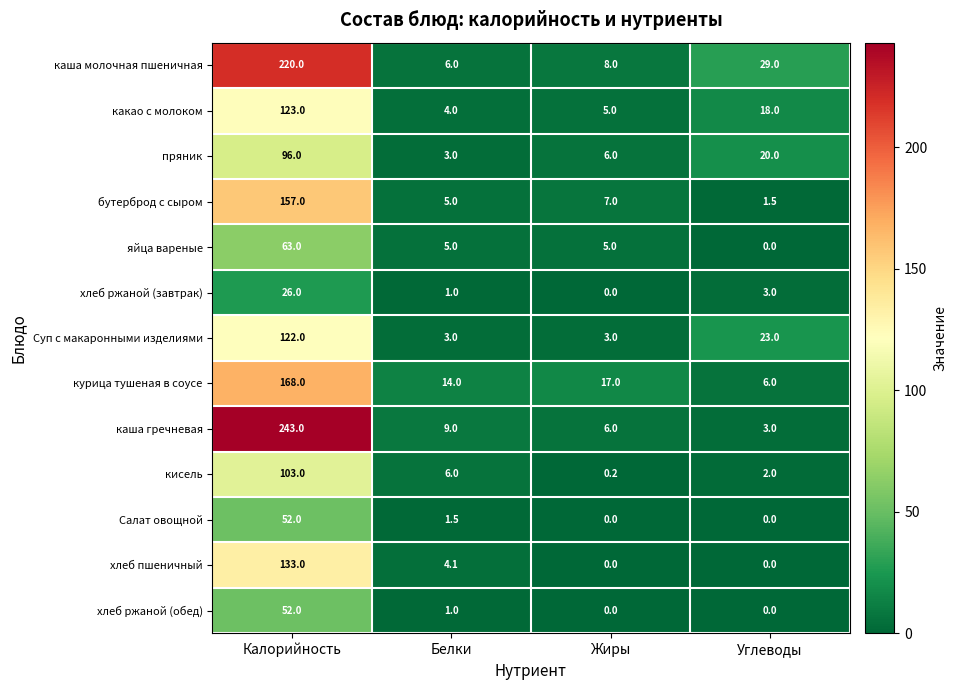

At which category is the sum across all series the highest?

Калорийность